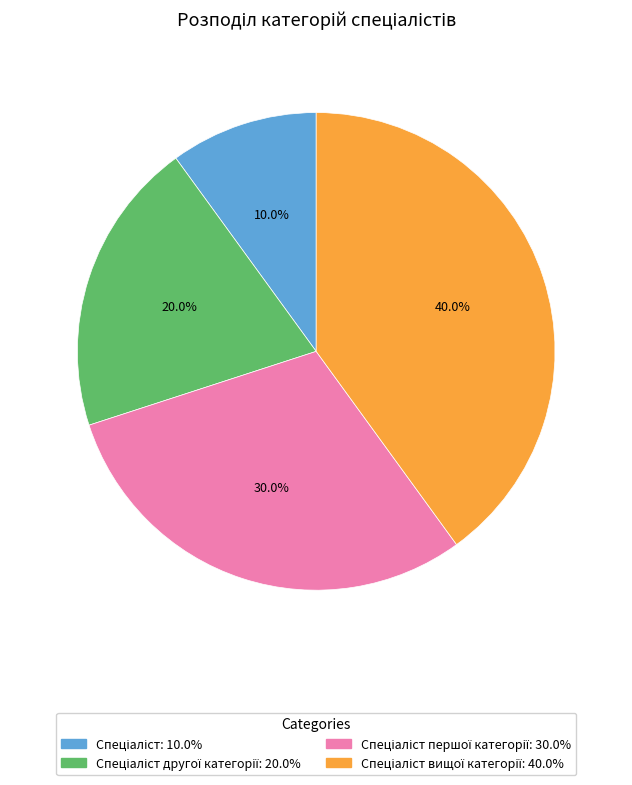

Is there a majority slice in this chart?

No